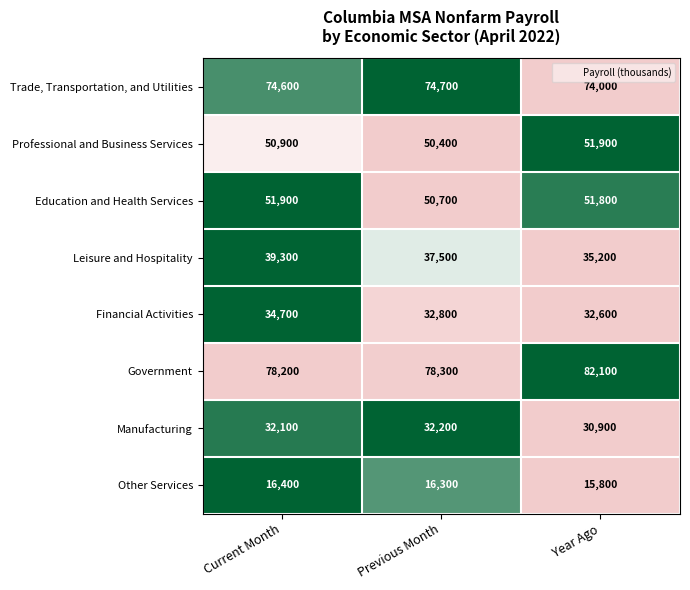

What is the total value across all series at Previous Month?

372900